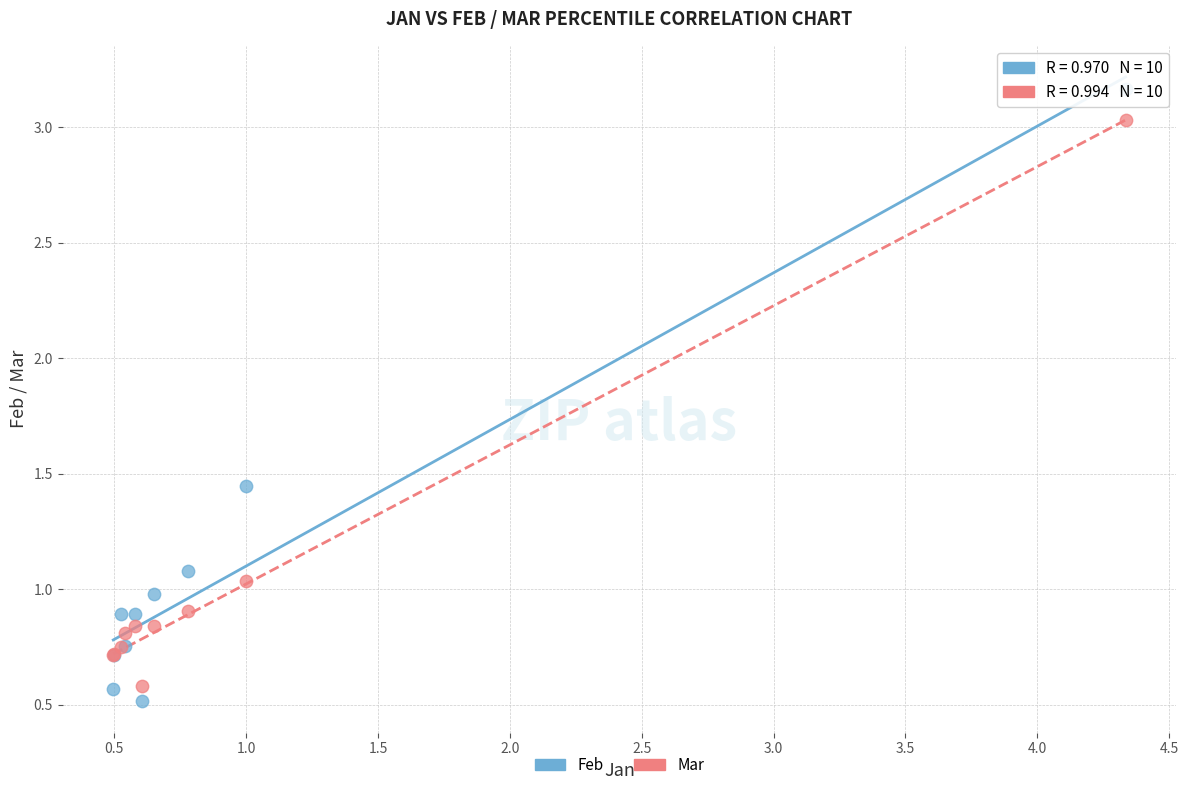

What are all the series names shown in the legend?

Feb, Mar